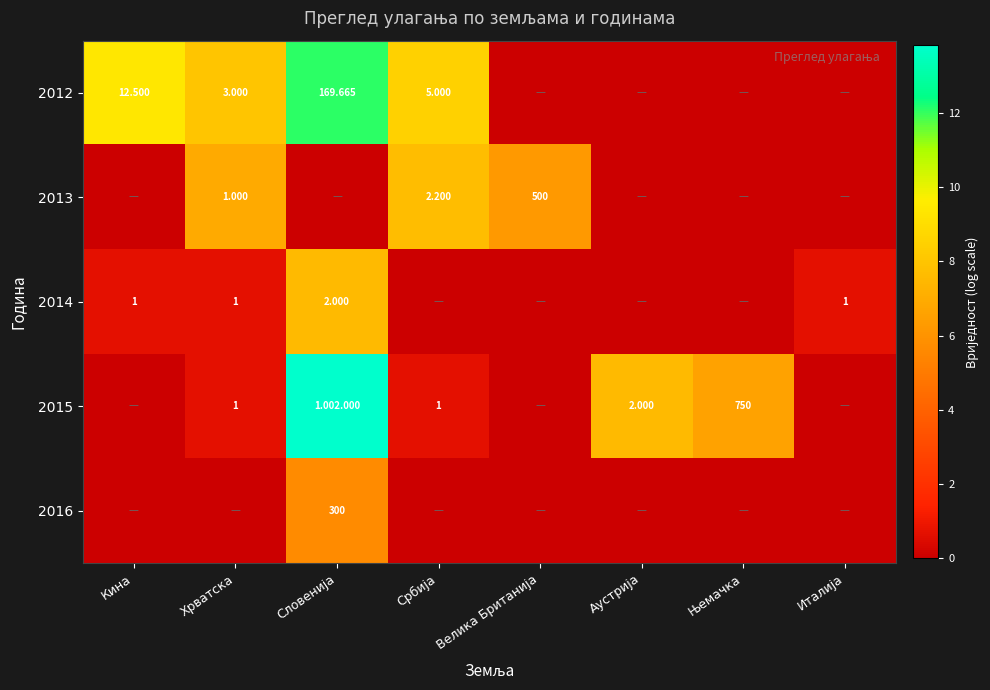

The 2014 series shows 0.0 at Србија. True or false?

True